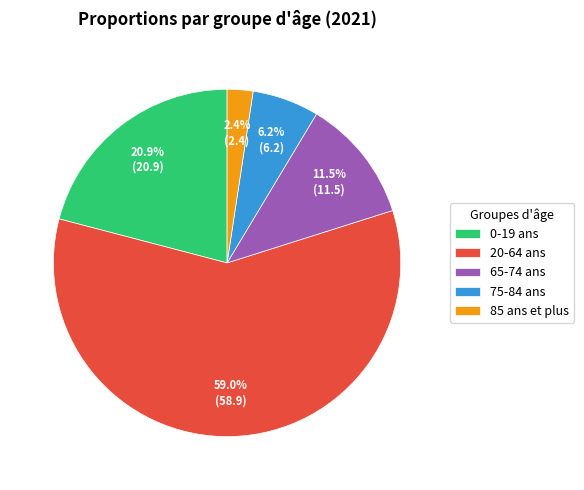

What is the largest slice in the pie chart?

20-64 ans